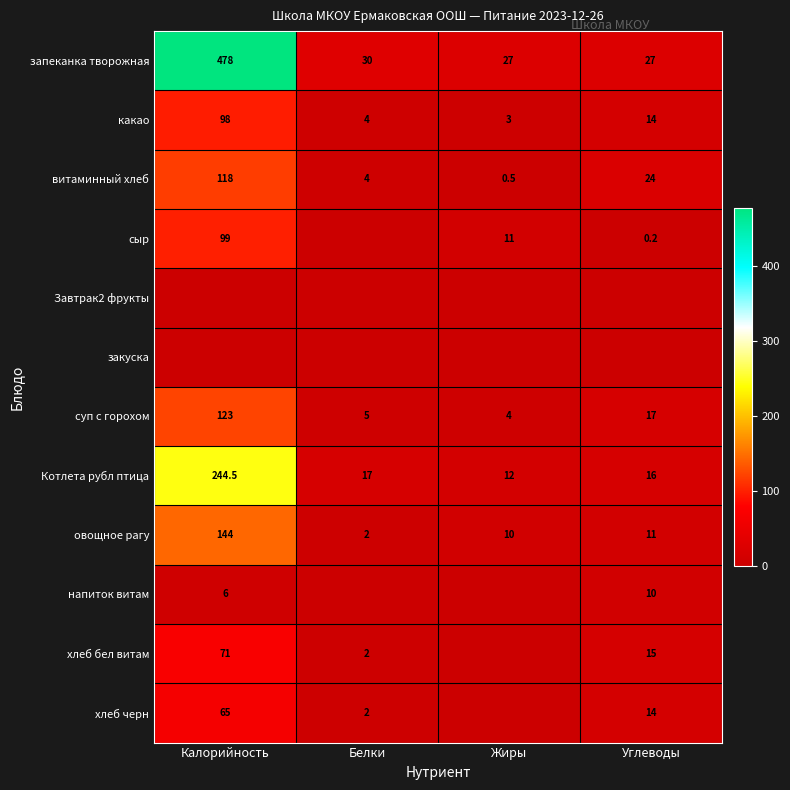

Is the value of овощное рагу at Жиры greater than the value of суп с горохом at Жиры?

Yes